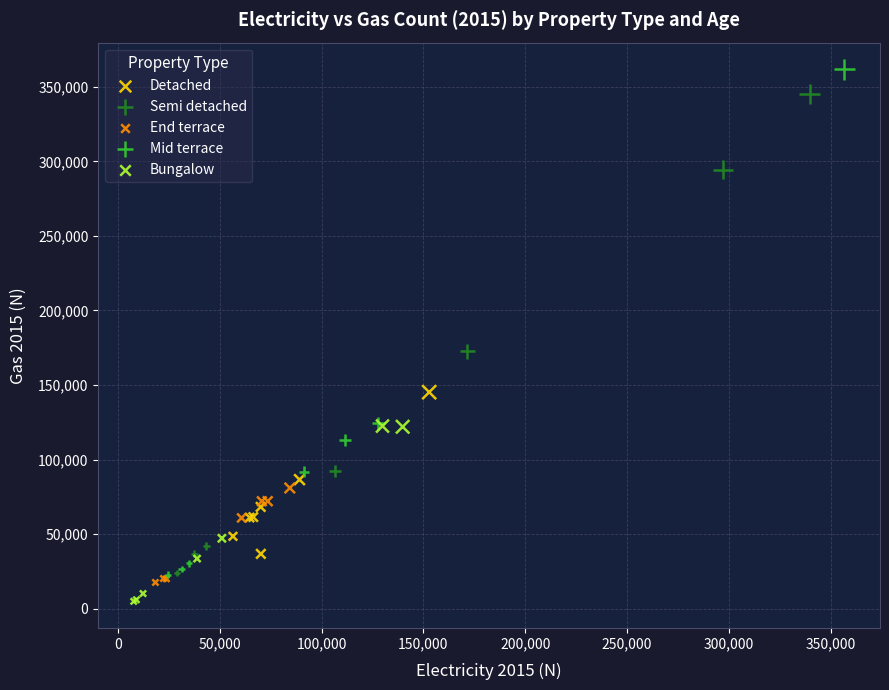

What are all the series names shown in the legend?

Detached, Semi detached, End terrace, Mid terrace, Bungalow